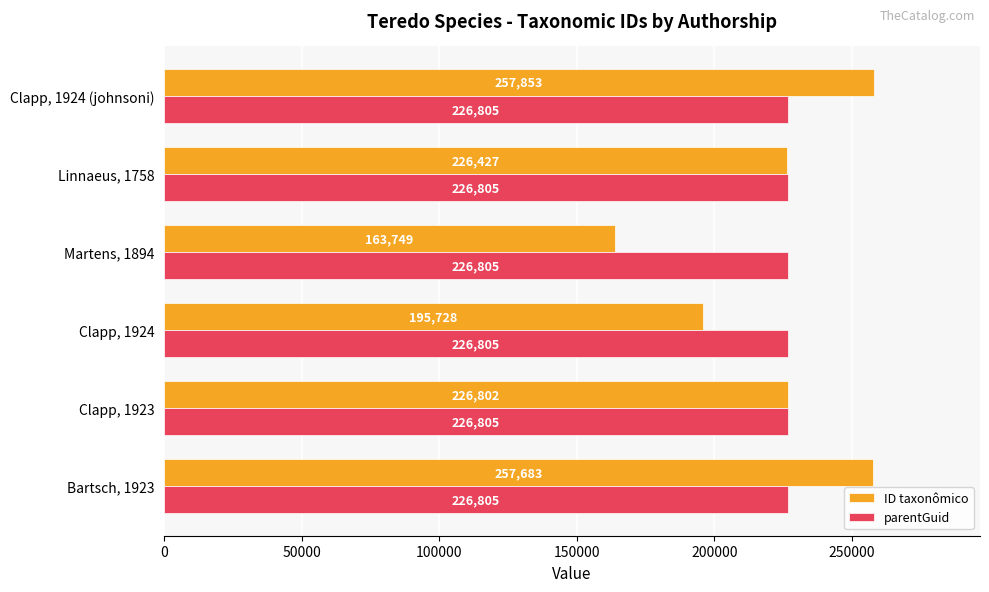

Which series has the largest total across all categories?

parentGuid